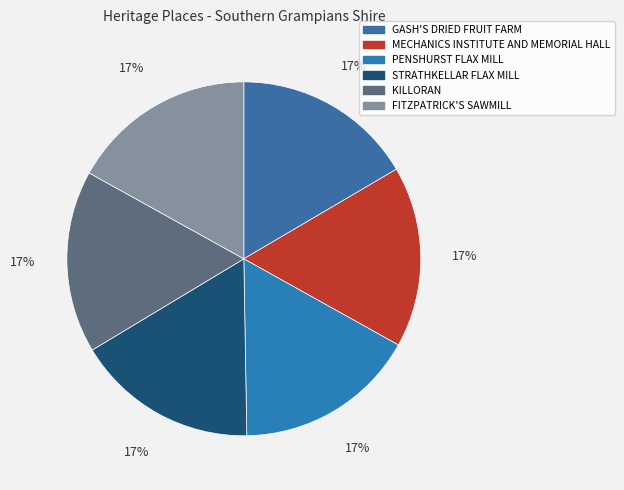

To the nearest percent, what percentage of the pie is MECHANICS INSTITUTE AND MEMORIAL HALL?

17%